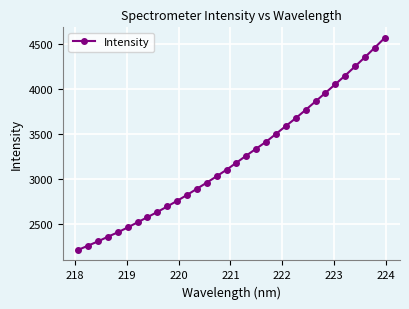

Count the number of values greater than 3181.

16